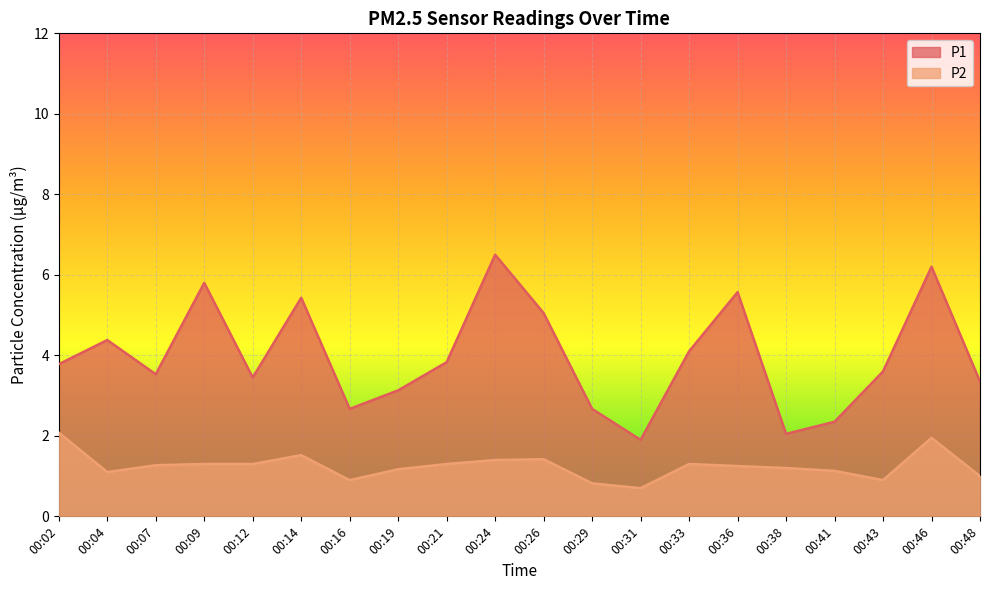

True or false: P1 has a value of 2.4 at 00:07.

False